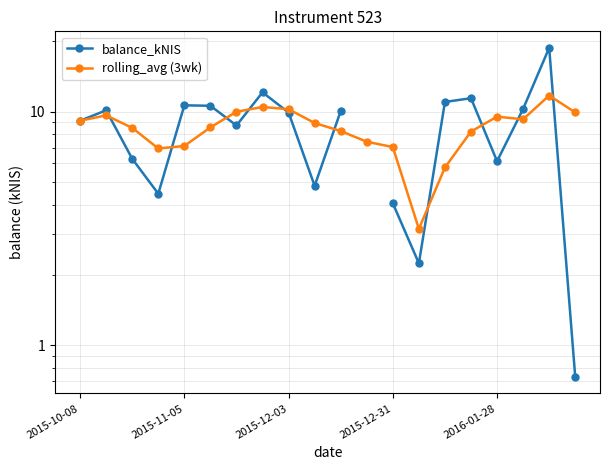

What is the difference between the second highest and minimum values in the balance_kNIS series?

10.7